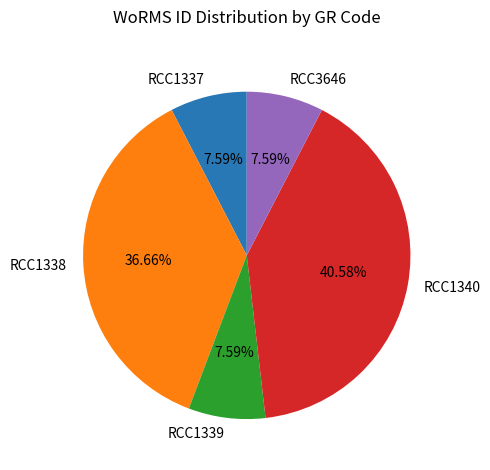

How many segments does this pie chart have?

5